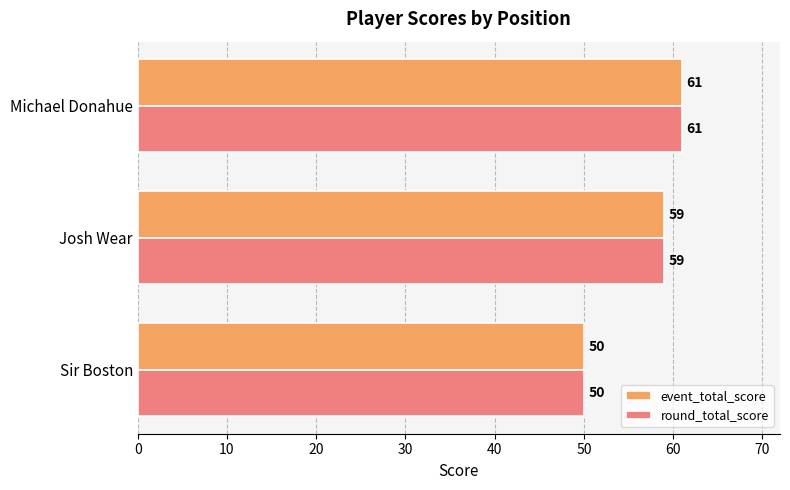

How many values in the round_total_score series are below 59?

1